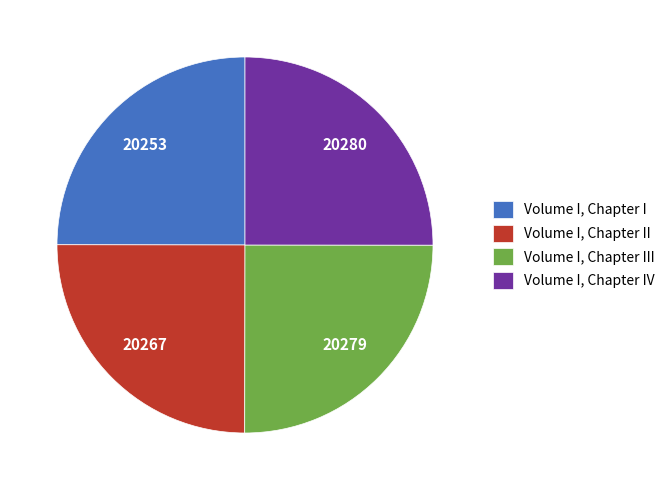

True or false: Volume I, Chapter II accounts for 25% of the total.

True